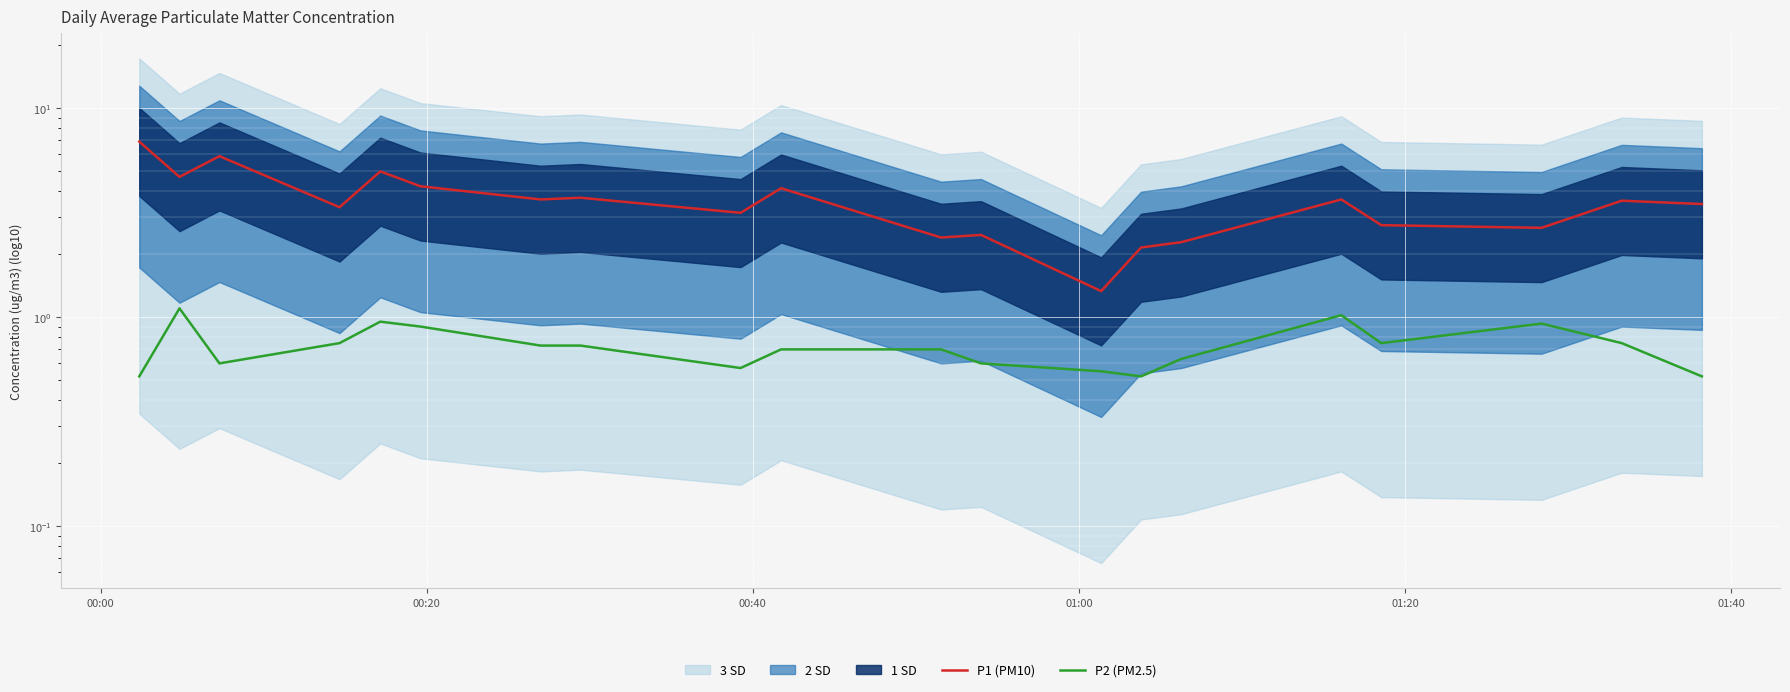

At which label is P2 (PM2.5) closest to 0?

00:00